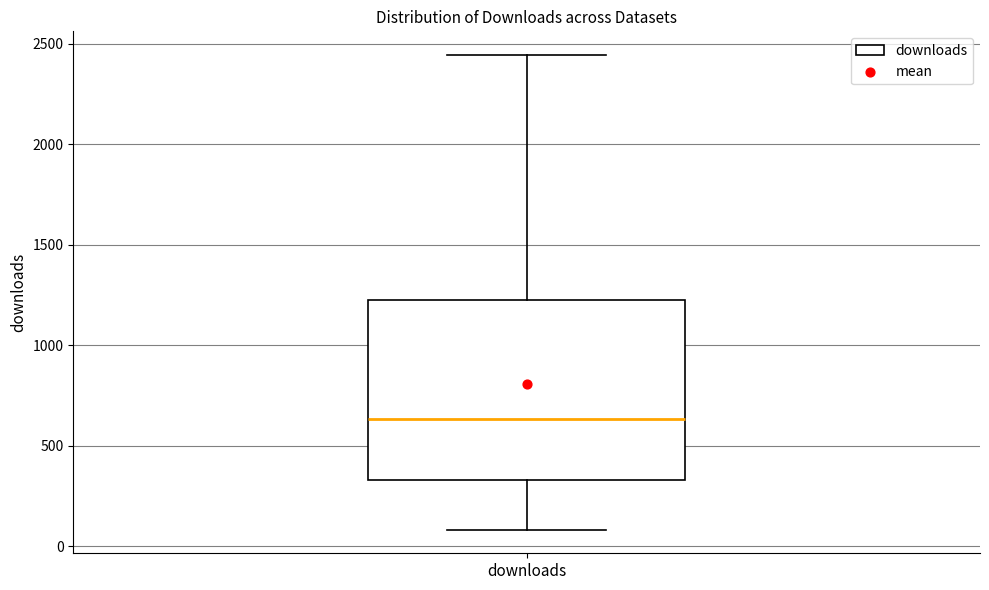

Read this box plot against the y-axis: the position of the median line, the range covered by the box, and the ends of both whiskers. The values are not printed on the chart, so give them approximately, as read against the axis.

median 650, box 350 to 1250, whiskers 100 to 2450